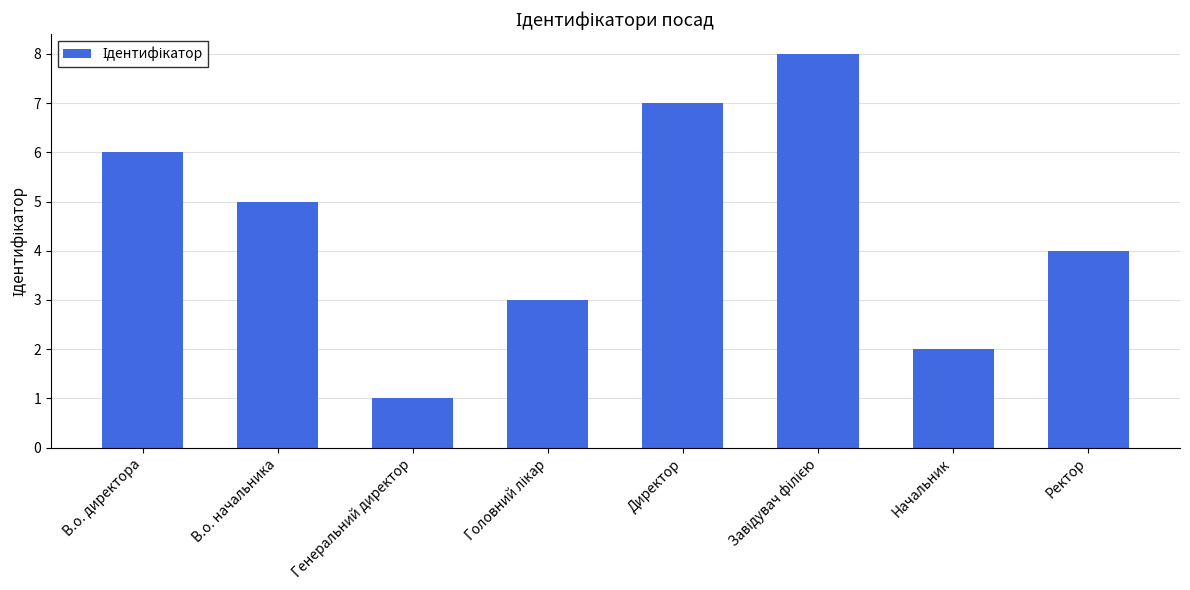

What is the sum of all values?

36